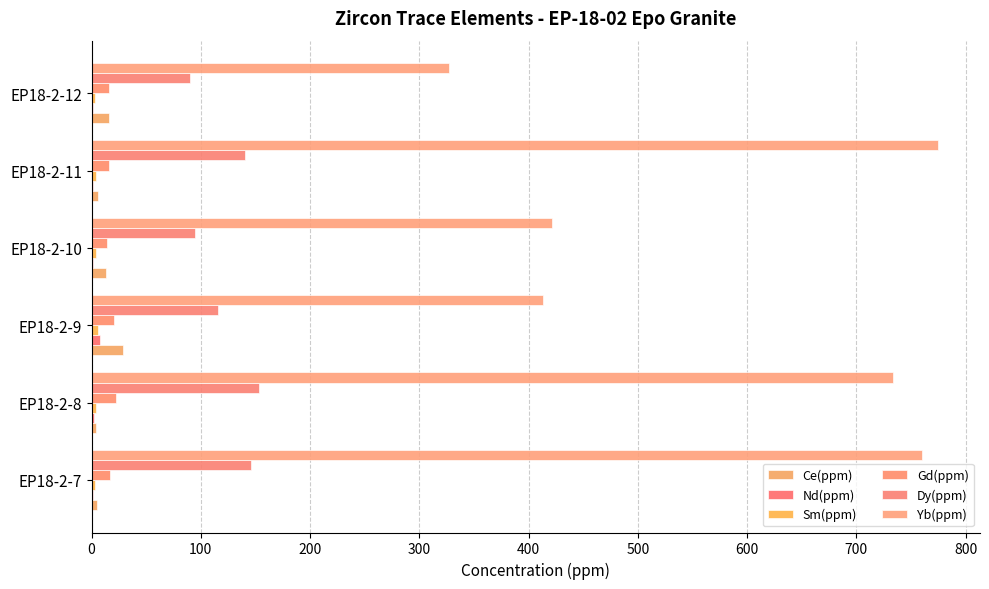

Which series has the widest spread of values?

Yb(ppm)